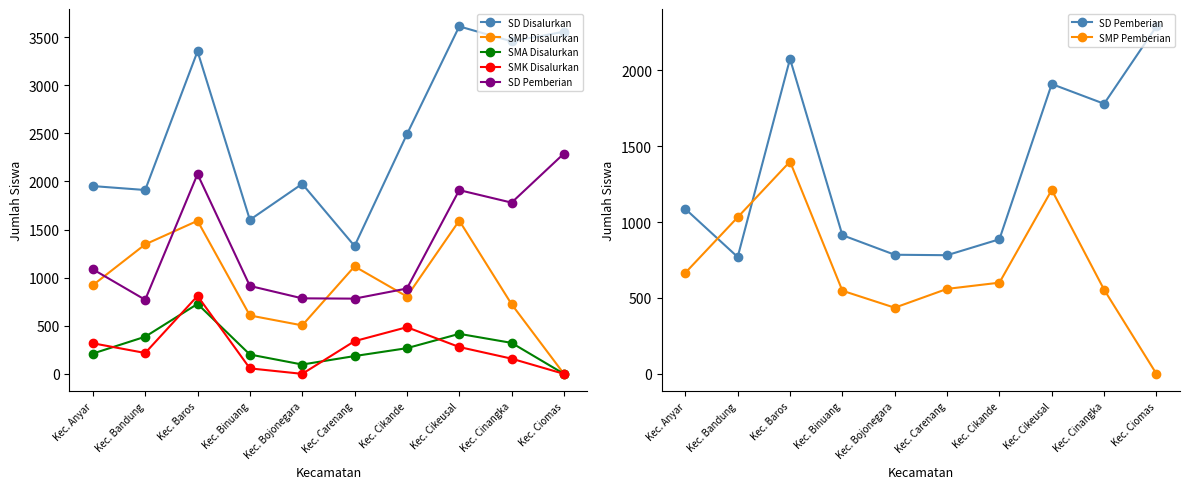

After their last crossing, which series has the higher values: SMK Disalurkan or SMA Disalurkan?

SMA Disalurkan